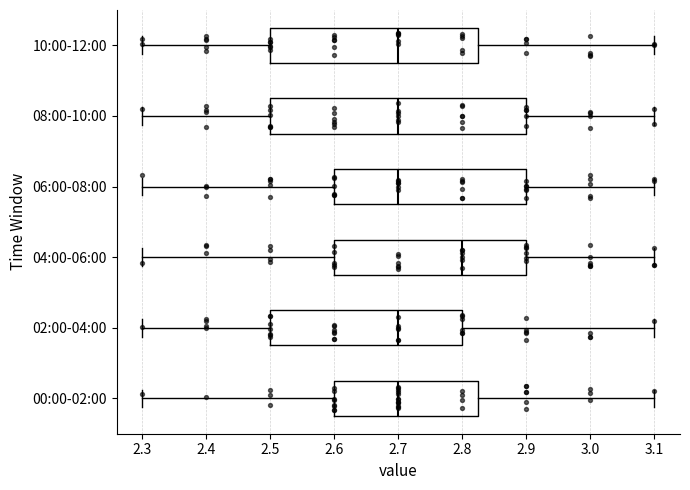

Reading bottom to top, read every box against the x-axis: the position of its median line, the range the box covers, and the ends of its whiskers. The values are not printed on the chart, so give them approximately, as read against the axis.

00:00-02:00: median 2.70, box 2.60 to 2.83, whiskers 2.30 to 3.10
02:00-04:00: median 2.70, box 2.50 to 2.80, whiskers 2.30 to 3.10
04:00-06:00: median 2.80, box 2.60 to 2.90, whiskers 2.30 to 3.10
06:00-08:00: median 2.70, box 2.60 to 2.90, whiskers 2.30 to 3.10
08:00-10:00: median 2.70, box 2.50 to 2.90, whiskers 2.30 to 3.10
10:00-12:00: median 2.70, box 2.50 to 2.83, whiskers 2.30 to 3.10